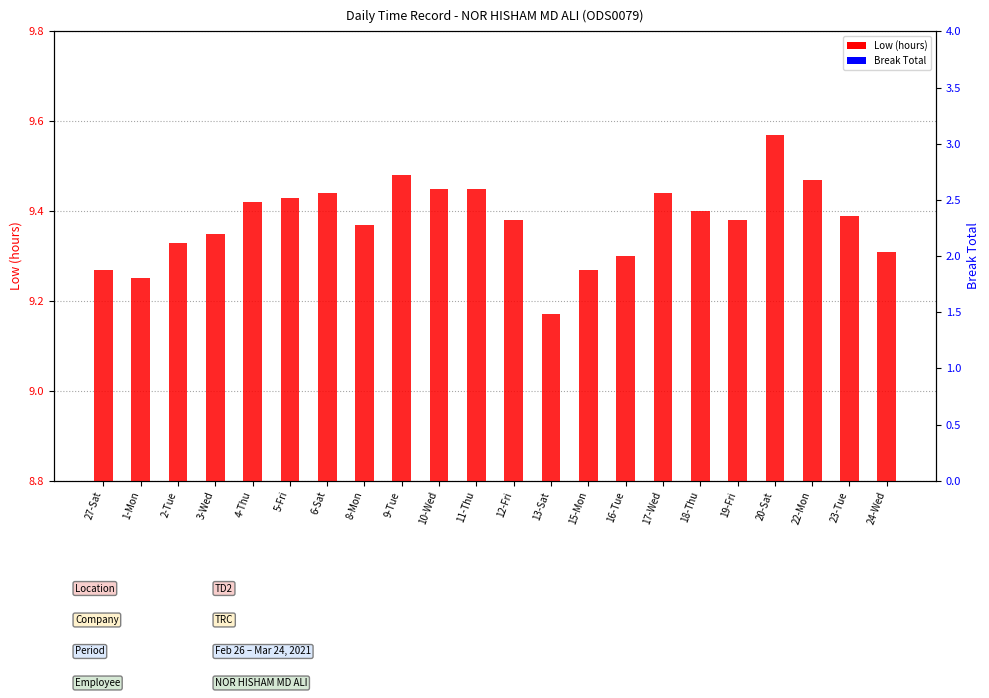

Reading left to right, extract all data points from this chart.

Low (hours): 9.3	9.2	9.3	9.3	9.4	9.4	9.4	9.4	9.5	9.4	9.4	9.4	9.2	9.3	9.3	9.4	9.4	9.4	9.6	9.5	9.4	9.3
Break Total: 0.0	0.0	0.0	0.0	0.0	0.0	0.0	0.0	0.0	0.0	0.0	0.0	0.0	0.0	0.0	0.0	0.0	0.0	0.0	0.0	0.0	0.0